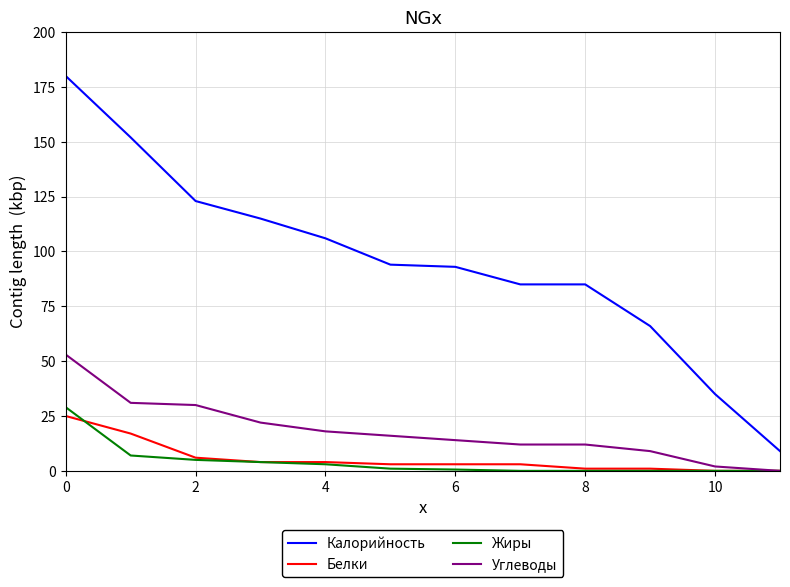

What is the difference between the maximum and minimum values in the Калорийность series?

171.0